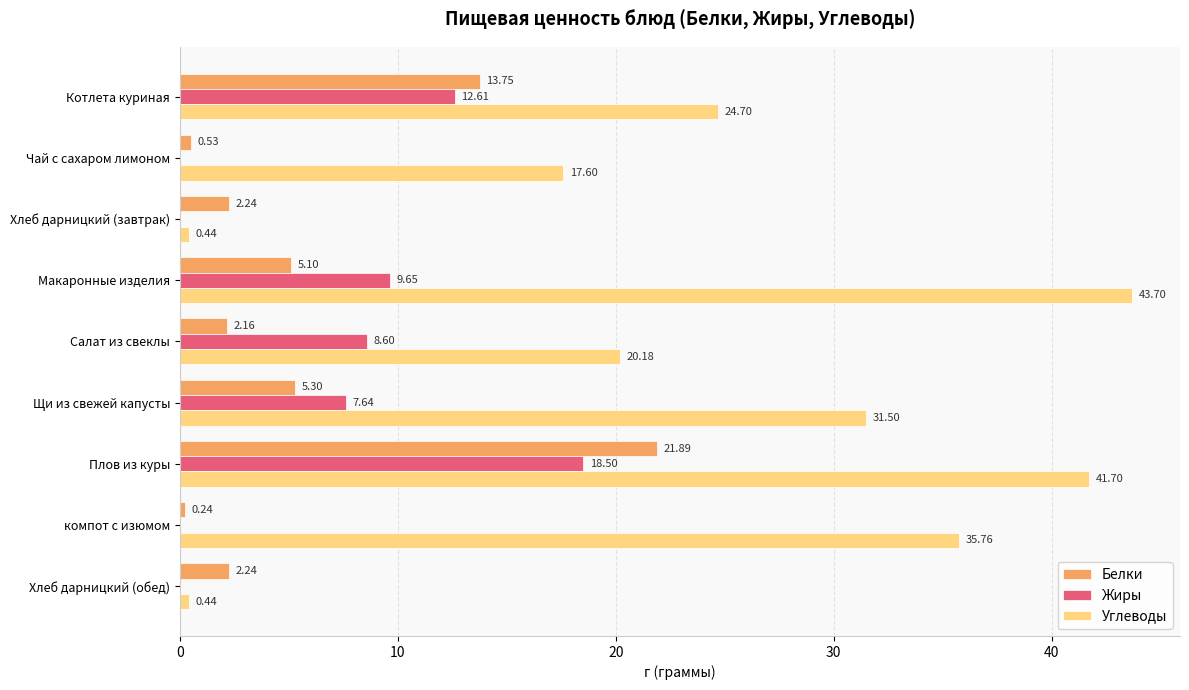

Where is Жиры nearest to the value 9?

Салат из свеклы